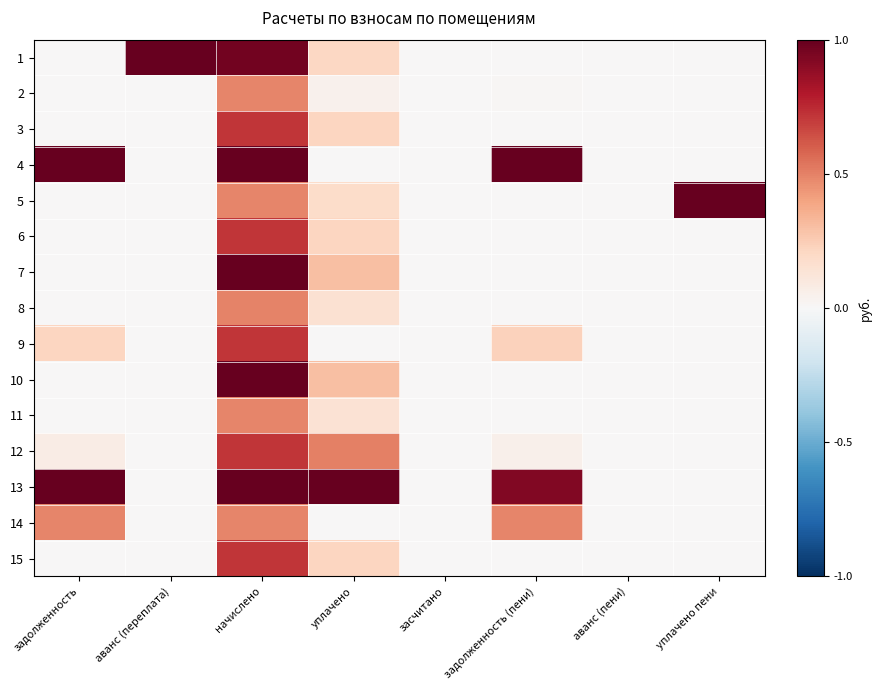

How many data points does each series have?

8